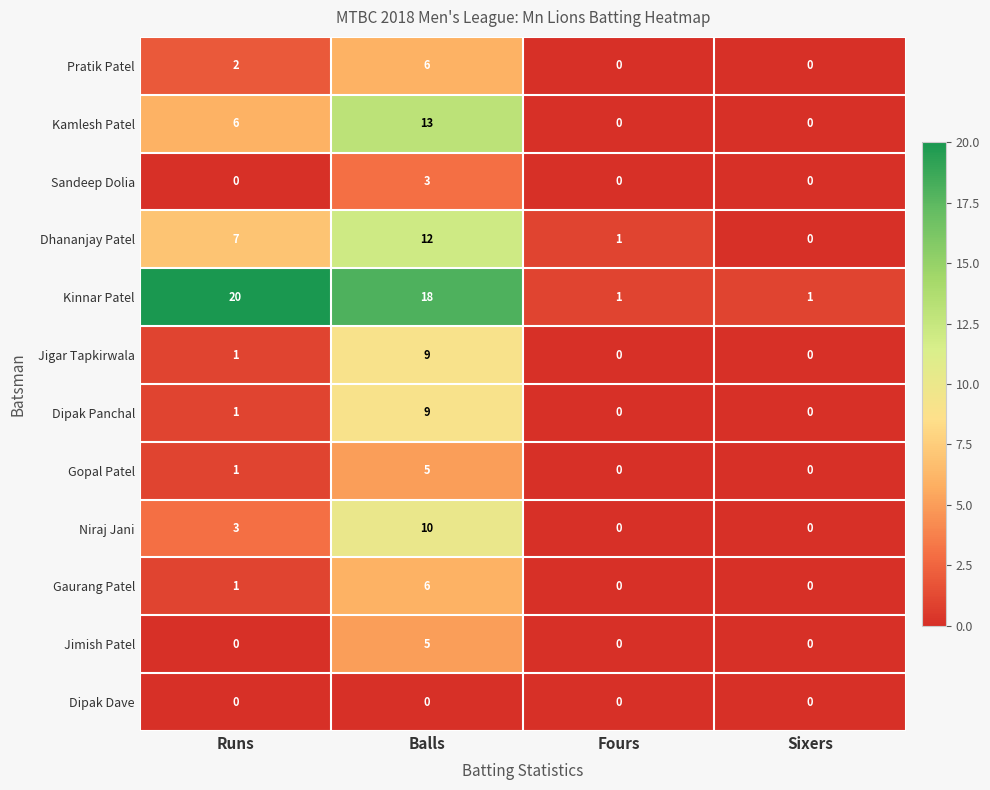

The value of Gaurang Patel at Runs is 0. True or false?

False